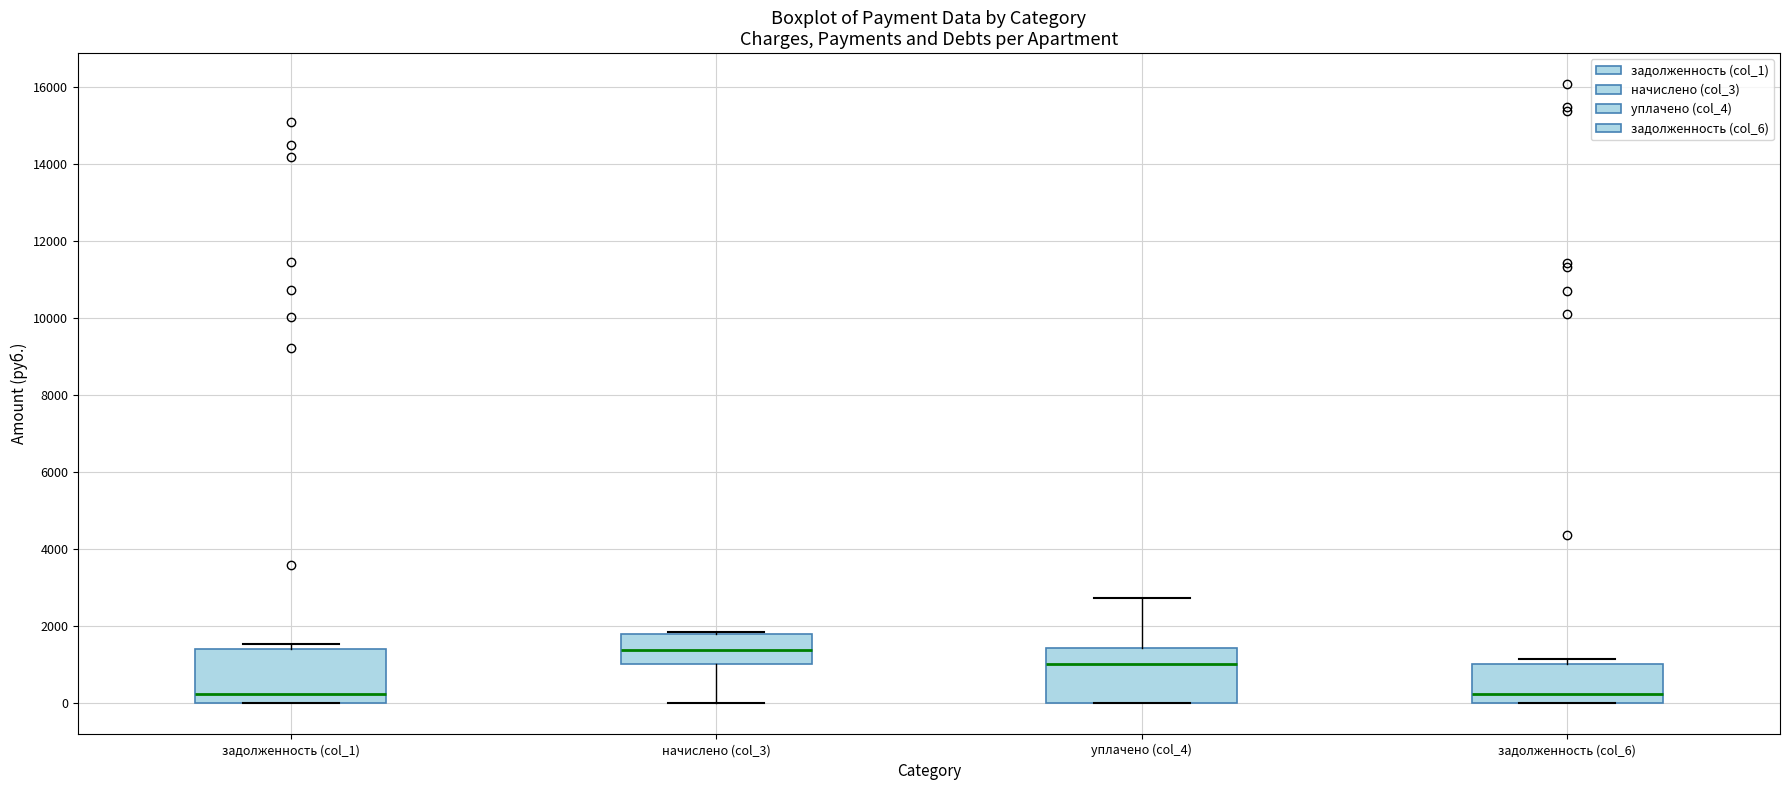

Which box's median line is the highest?

начислено (col_3)